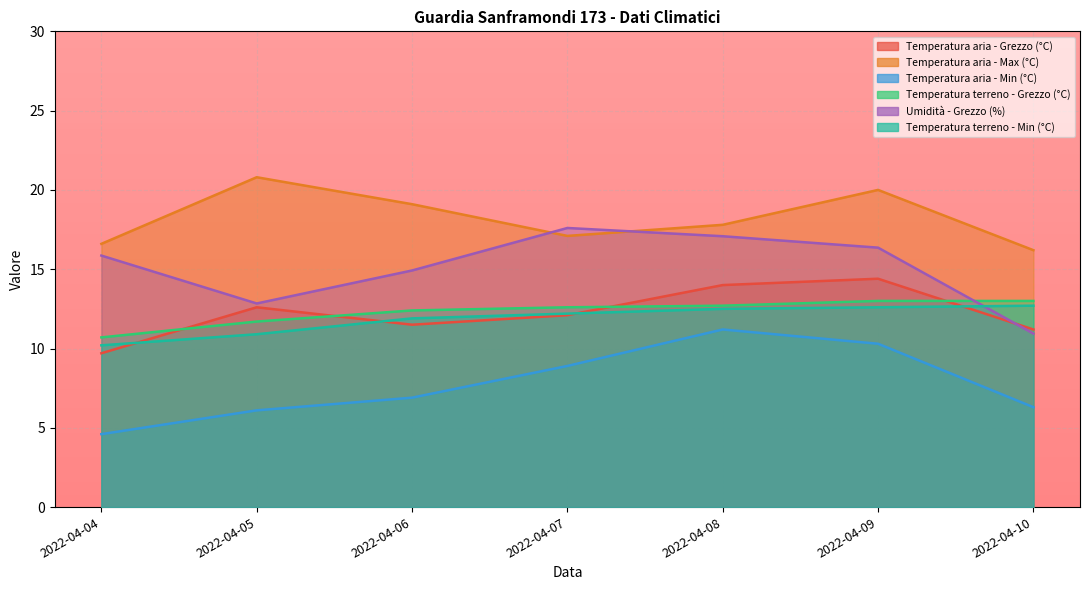

True or false: Umidità - Grezzo (%) and Temperatura aria - Min (°C) cross at least once.

False